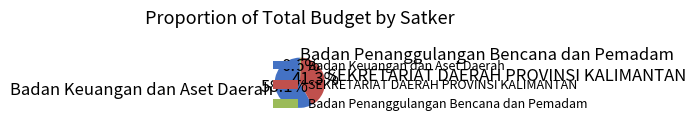

Approximately how many times larger is the value at Badan Keuangan dan Aset Daerah compared to SEKRETARIAT DAERAH PROVINSI KALIMANTAN?

1.4